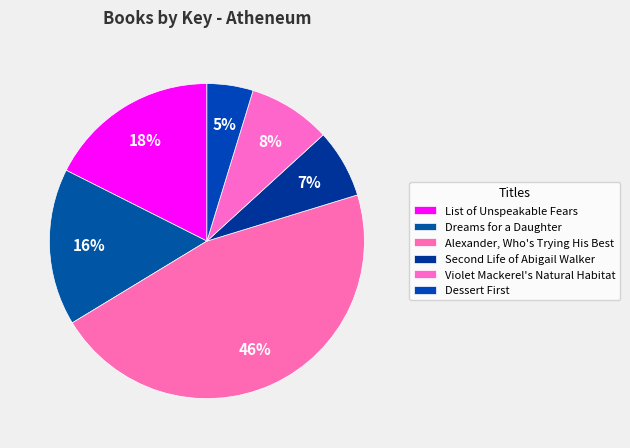

Rank the categories by value from lowest to highest.

Dessert First, Second Life of Abigail Walker, Violet Mackerel's Natural Habitat, Dreams for a Daughter, List of Unspeakable Fears, Alexander, Who's Trying His Best